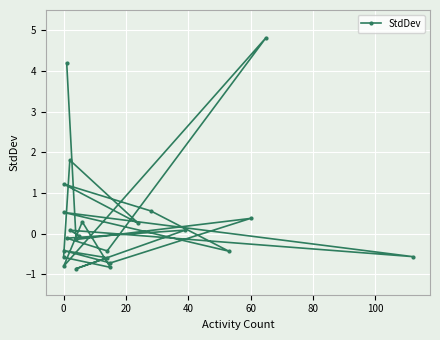

Reading left to right, transcribe all the data shown in this chart.

-0.1	0.1	-0.6	0.5	-0.4	0.6	1.2	0.3	1.8	-0.6	-0.8	0.3	-0.8	4.8	-0.4	-0.1	0.1	-0.9	-0.6	-0.4	-0.7	0.4	-0.1	4.2